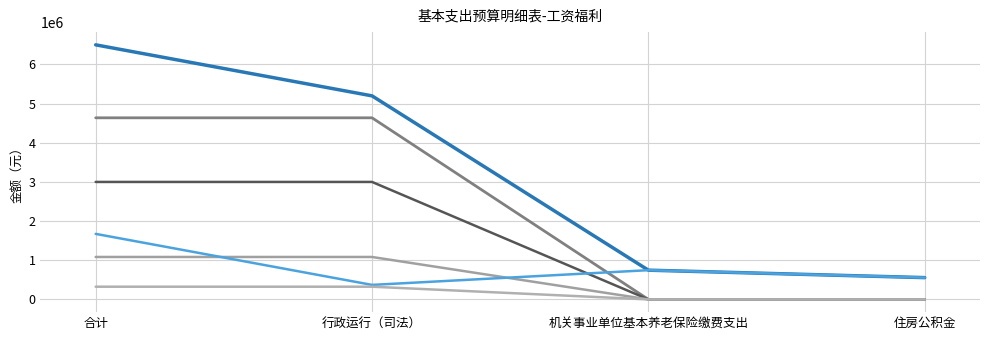

Reading left to right, transcribe all the data shown in this chart.

总计: 合计=6497568.6	行政运行（司法）=5195274.0	机关事业单位基本养老保险缴费支出=746095.8	住房公积金=556198.7
工资性支出合计: 合计=4634989.0	行政运行（司法）=4634989.0	机关事业单位基本养老保险缴费支出=0.0	住房公积金=0.0
基本工资: 合计=2998416.0	行政运行（司法）=2998416.0	机关事业单位基本养老保险缴费支出=0.0	住房公积金=0.0
津贴补贴: 合计=1083060.0	行政运行（司法）=1083060.0	机关事业单位基本养老保险缴费支出=0.0	住房公积金=0.0
社会保障缴费合计: 合计=1672674.6	行政运行（司法）=370380.1	机关事业单位基本养老保险缴费支出=746095.8	住房公积金=556198.7
基本医疗保险: 合计=324449.2	行政运行（司法）=324449.2	机关事业单位基本养老保险缴费支出=0.0	住房公积金=0.0